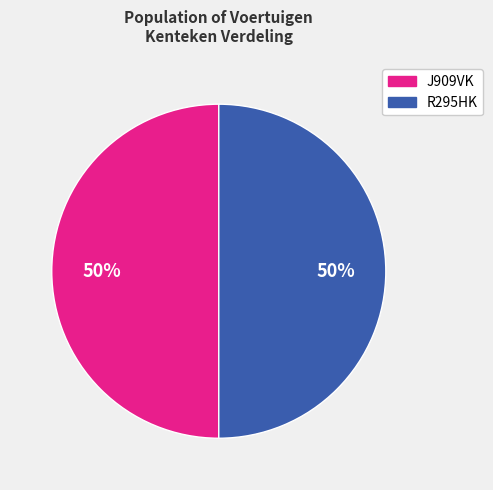

Is the sum of R295HK and J909VK greater than half?

Yes